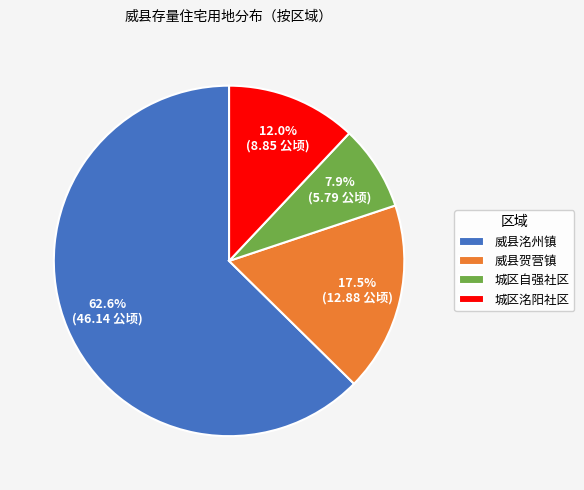

What percentage is the 城区洺阳社区 slice, to the nearest percent?

12%